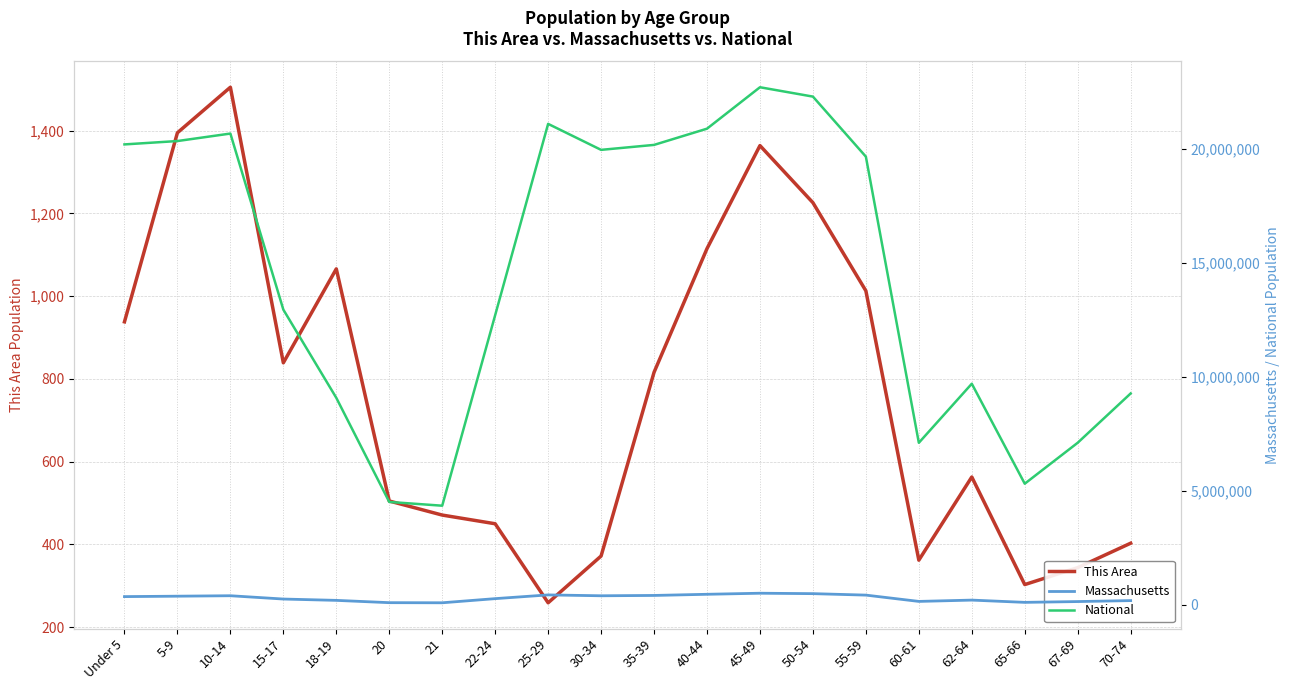

Is it true that Massachusetts equals 468954 at 40-44?

True